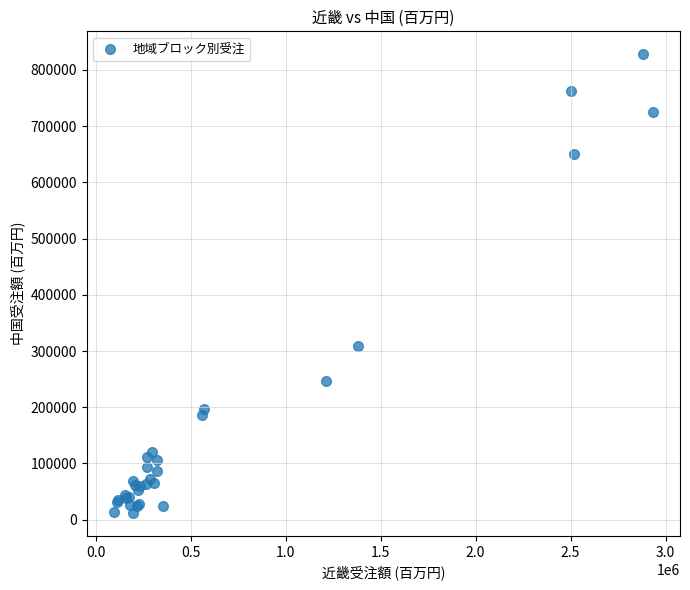

What Y value in the scatter plot is closest to 419924?

308639